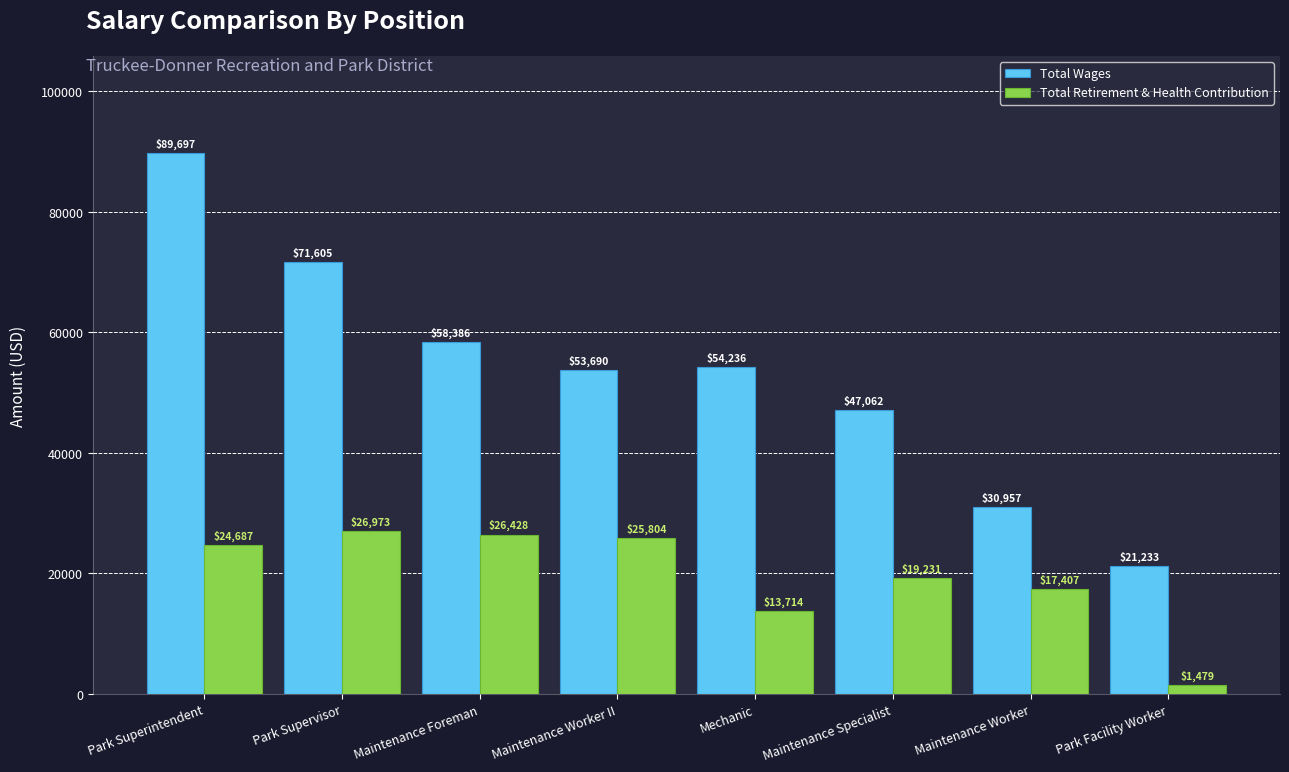

What is the difference between the second highest and minimum values in the Total Wages series?

50371.6